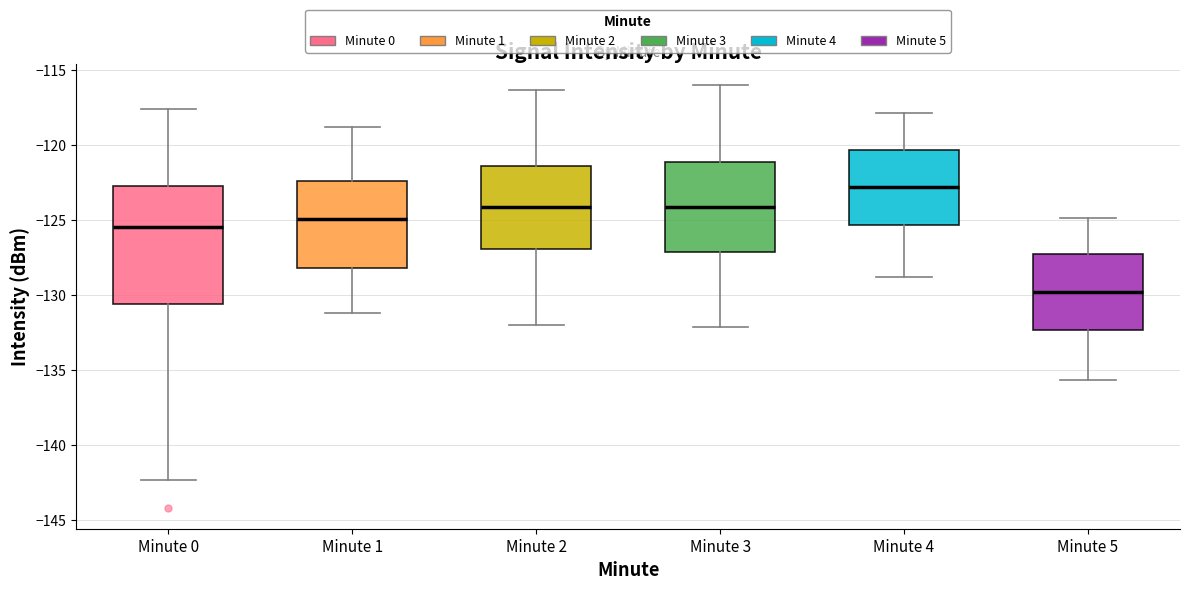

Reading left to right, transcribe this box plot: for each box, give where its median line is, the range the box spans, and where its two whiskers end, as read against the y-axis. The values are not printed on the chart, so give them approximately, as read against the axis.

Minute 0: median -125.5, box -130.5 to -122.5, whiskers -142.5 to -117.5
Minute 1: median -125.0, box -128.0 to -122.5, whiskers -131.0 to -119.0
Minute 2: median -124.0, box -127.0 to -121.5, whiskers -132.0 to -116.5
Minute 3: median -124.0, box -127.0 to -121.0, whiskers -132.0 to -116.0
Minute 4: median -123.0, box -125.5 to -120.5, whiskers -129.0 to -118.0
Minute 5: median -130.0, box -132.5 to -127.5, whiskers -135.5 to -125.0